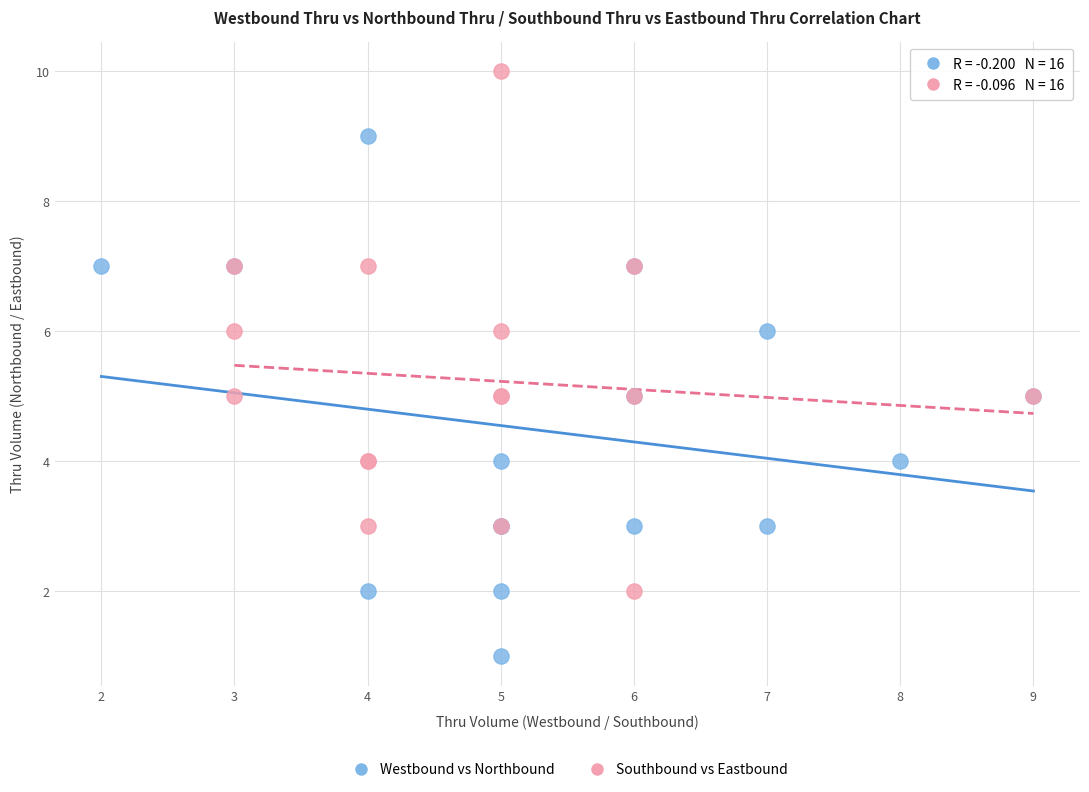

Which series reaches the maximum Y coordinate?

Southbound vs Eastbound